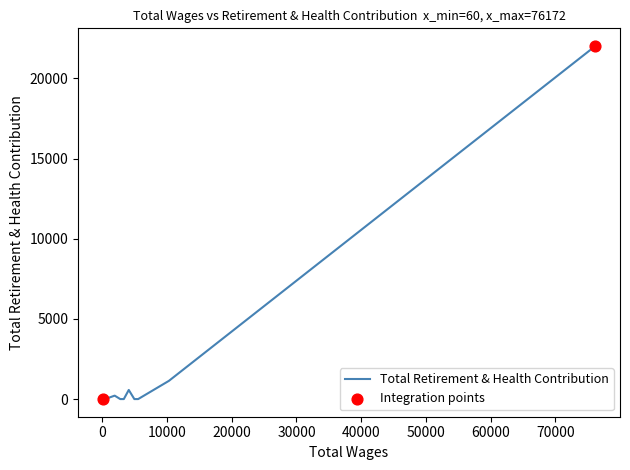

What is the difference between the maximum and minimum values?

22019